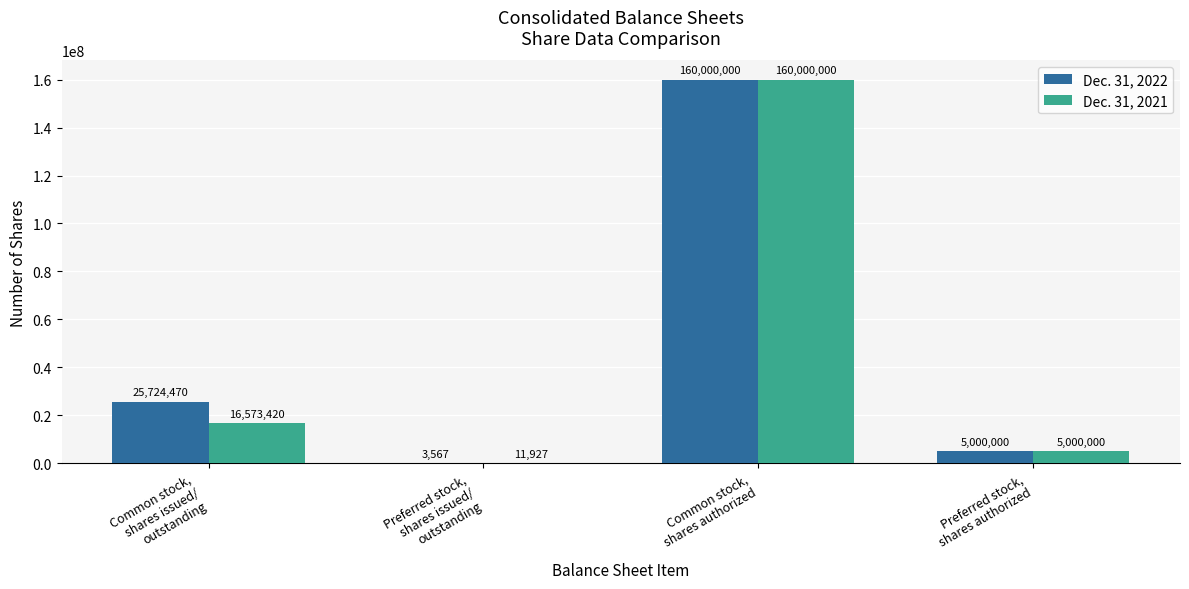

What are all the series names shown in the legend?

Dec. 31, 2022, Dec. 31, 2021